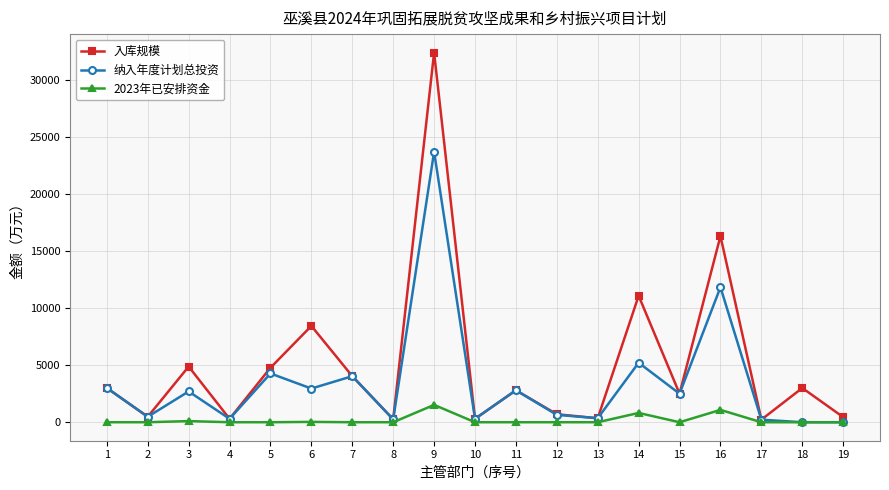

At which label does 纳入年度计划总投资 first exceed 2500?

1